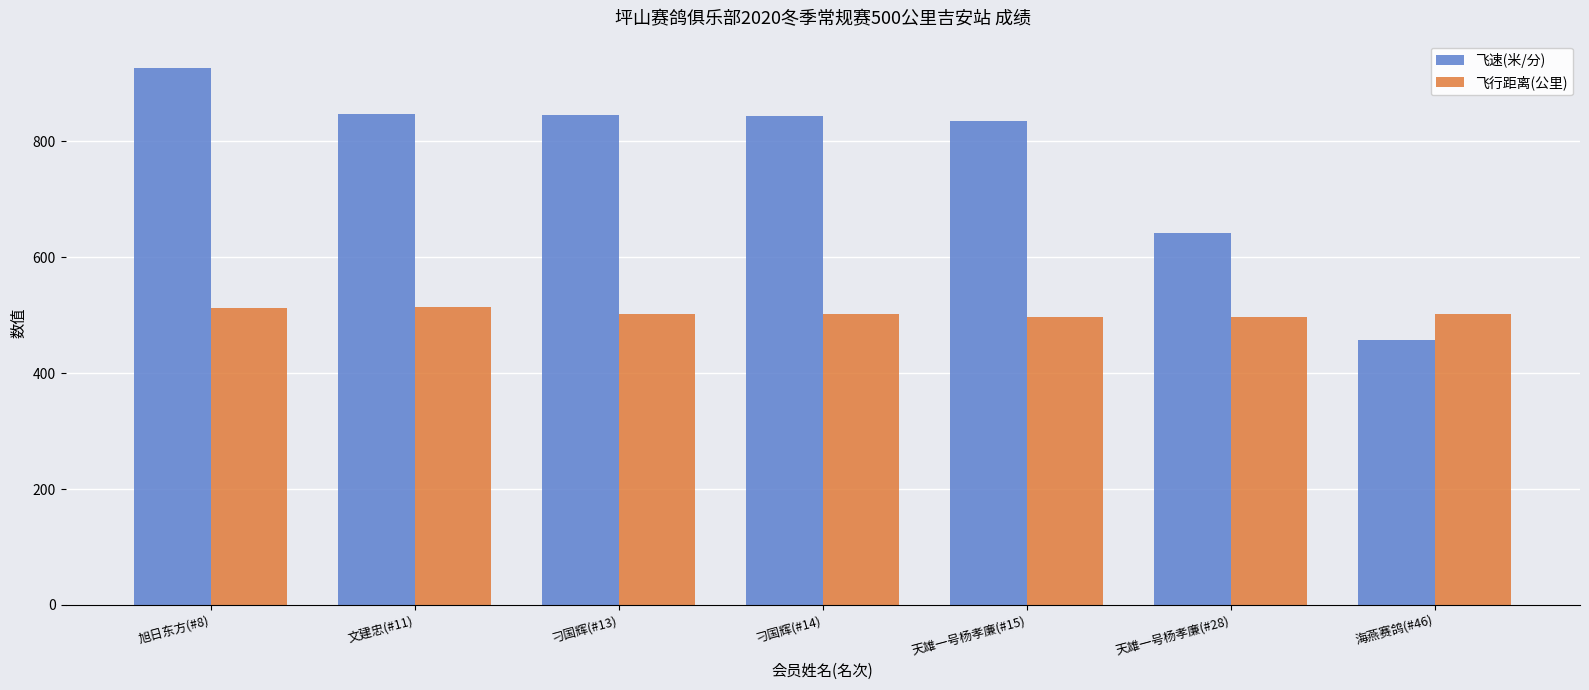

What is the label of the 7th bar from the left?

海燕赛鸽(#46)